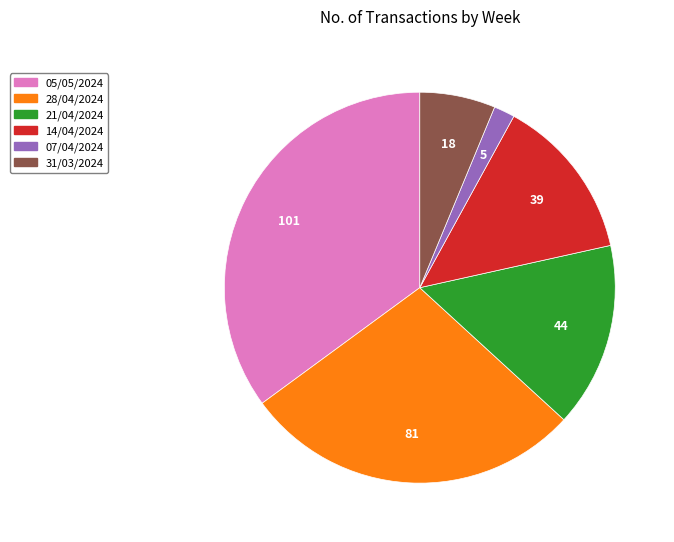

Is 28/04/2024 the majority of the pie?

No